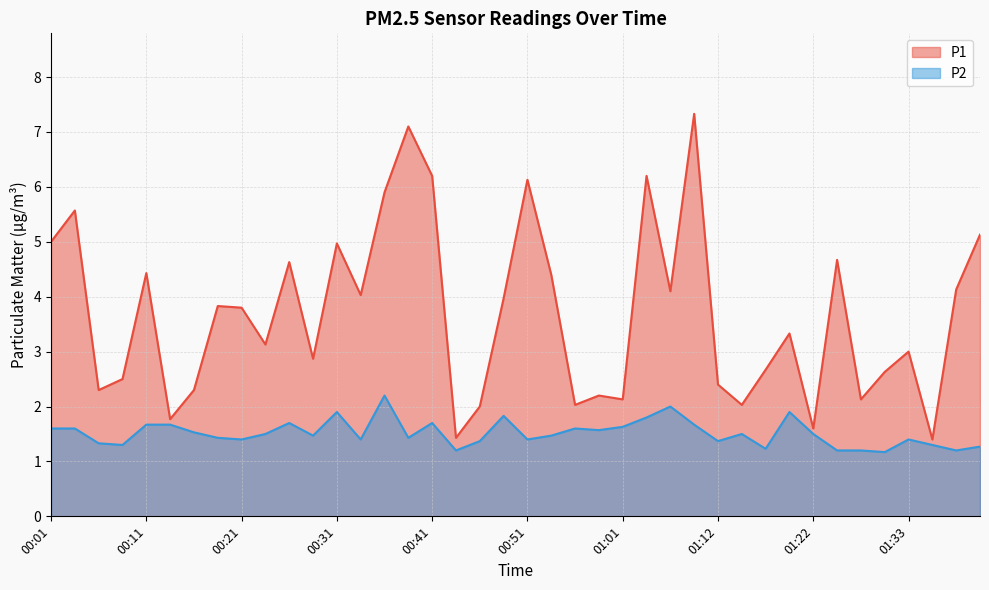

Which series has the largest range (max minus min)?

P1